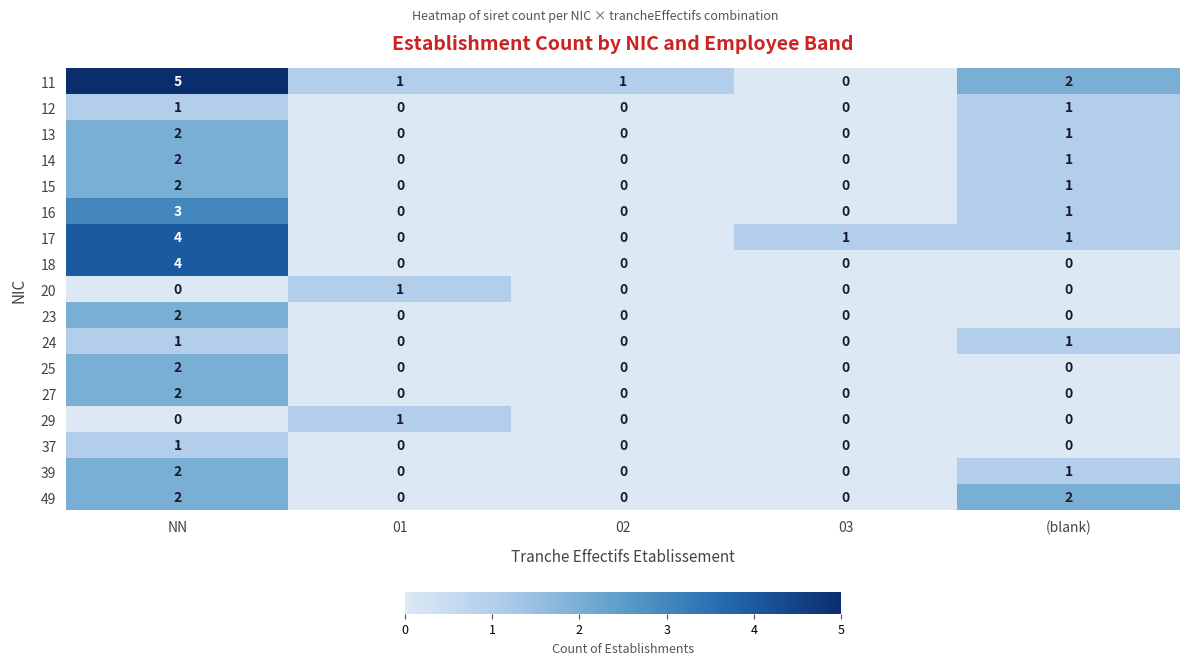

True or false: 49 has a value of 0 at 01.

True